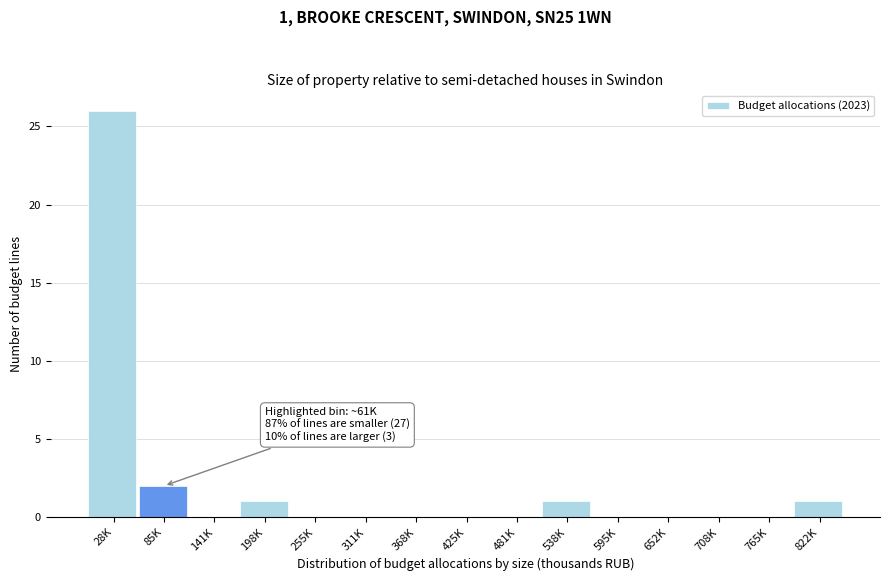

Reading right to left, list all the values displayed in this chart.

822K=1	765K=0	708K=0	652K=0	595K=0	538K=1	481K=0	425K=0	368K=0	311K=0	255K=0	198K=1	141K=0	85K=2	28K=26